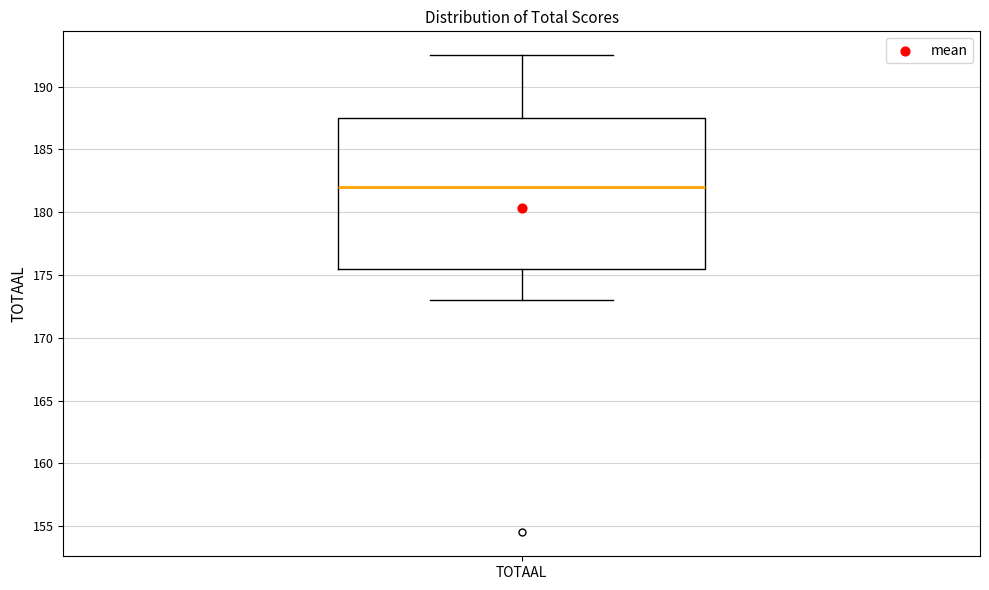

Read this box plot against the y-axis: the position of the median line, the range covered by the box, and the ends of both whiskers. The values are not printed on the chart, so give them approximately, as read against the axis.

median 182.0, box 175.5 to 187.5, whiskers 173.0 to 192.5